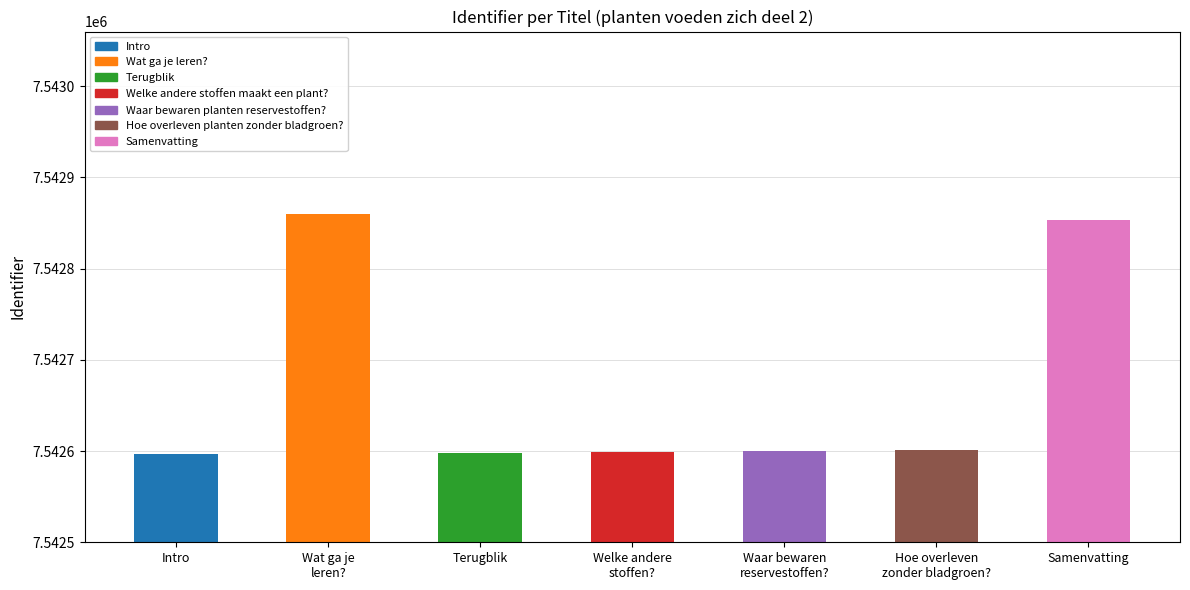

What is the label of the 3rd bar from the right?

Waar bewaren
reservestoffen?